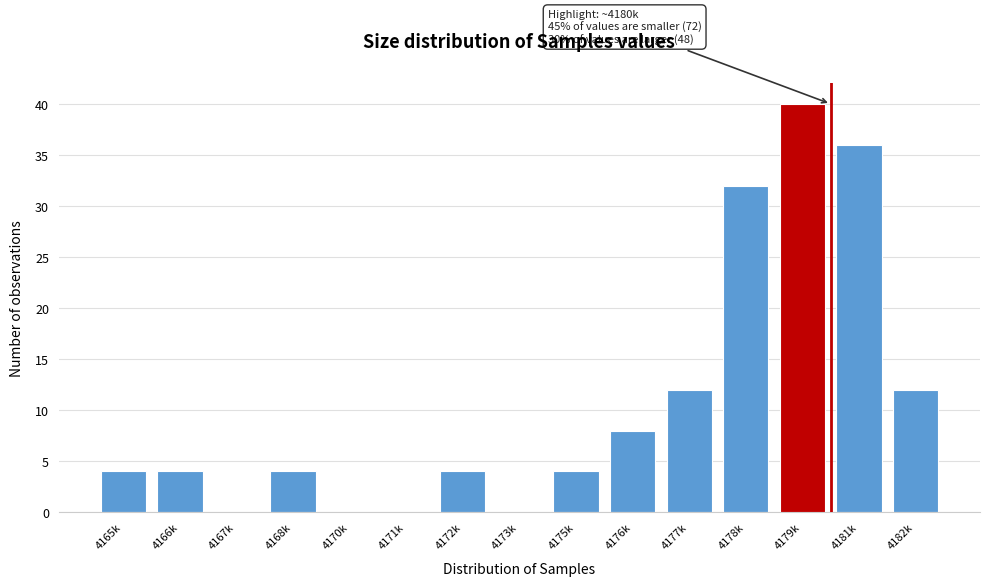

Reading left to right, what are all the values shown in this chart?

4165k=4	4166k=4	4167k=0	4168k=4	4170k=0	4171k=0	4172k=4	4173k=0	4175k=4	4176k=8	4177k=12	4178k=32	4179k=40	4181k=36	4182k=12